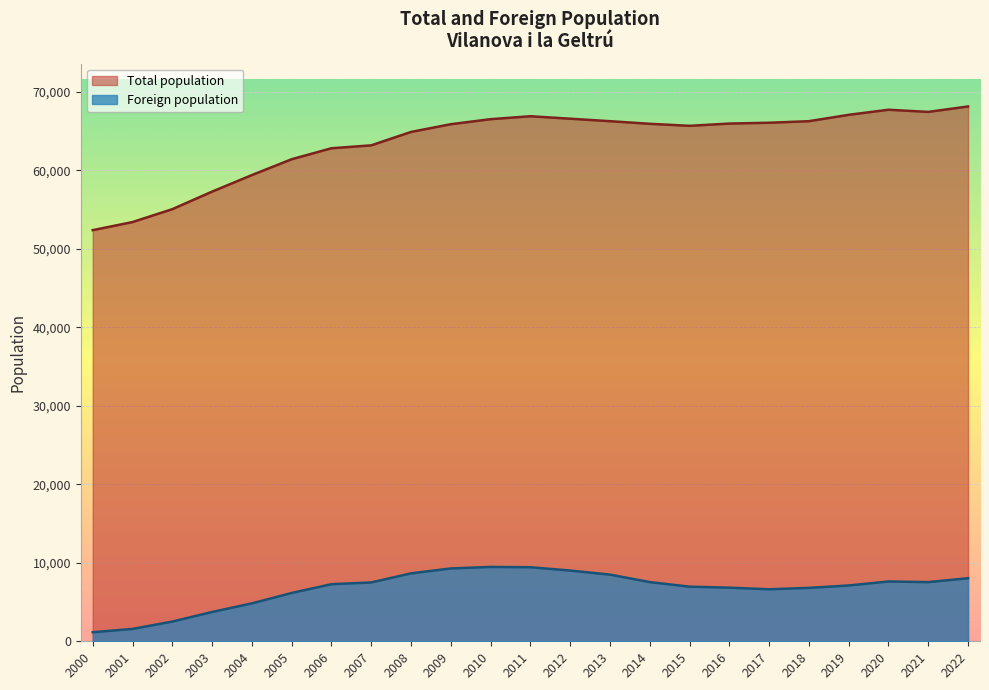

How many lines are shown in the chart?

2